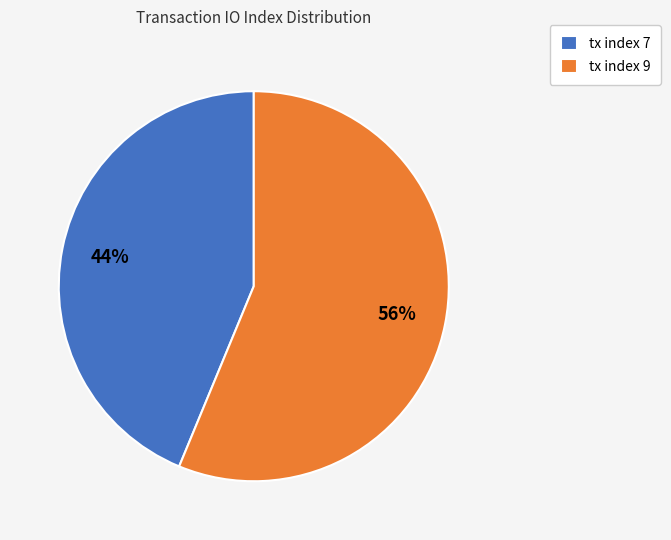

To the nearest percent, what is the average slice percentage?

50%